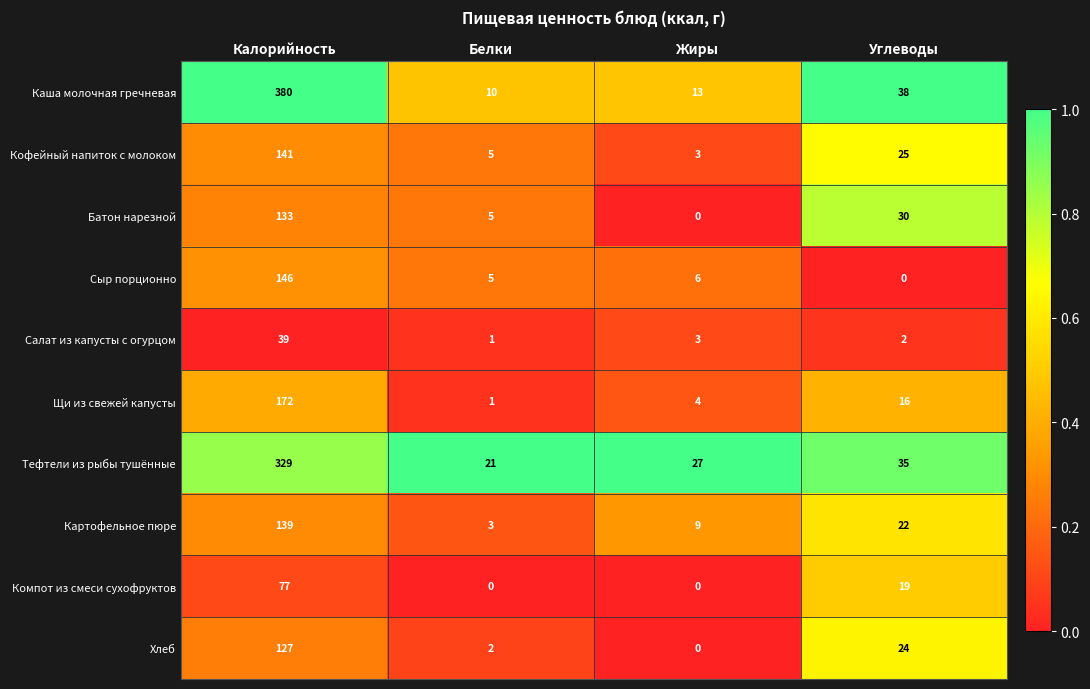

Where does the Щи из свежей капусты series first go above 16?

Калорийность